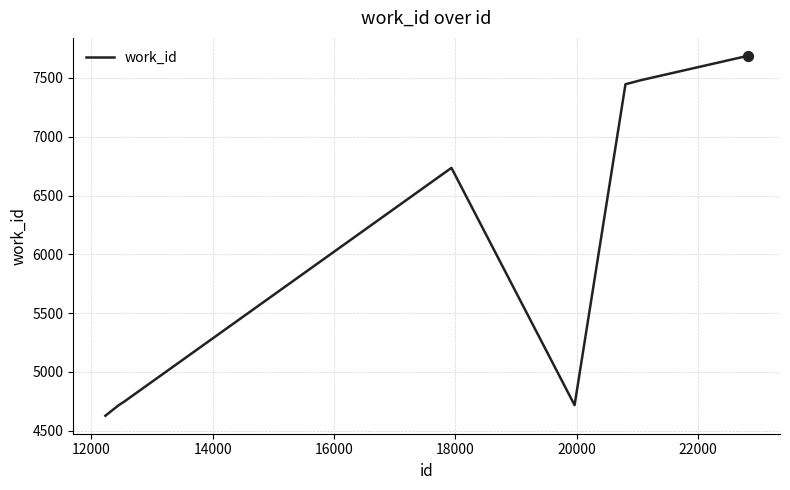

What is the maximum value shown in the chart?

7687